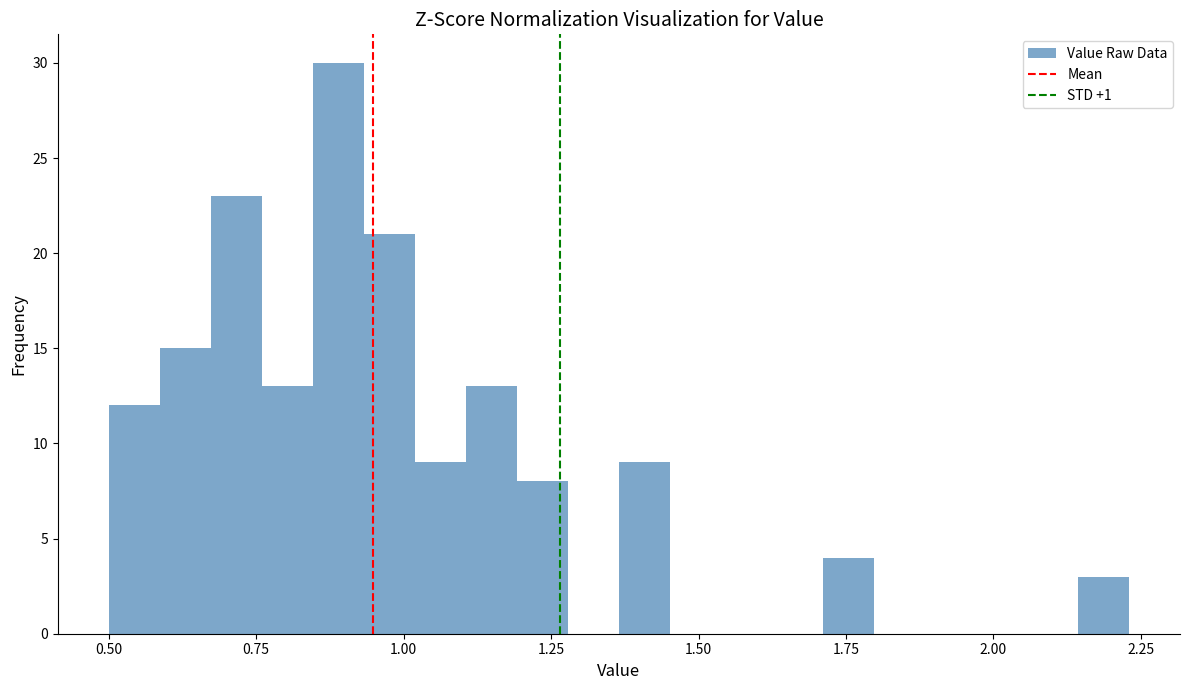

Read against the x-axis, roughly where is the centre of the tallest bar?

0.90